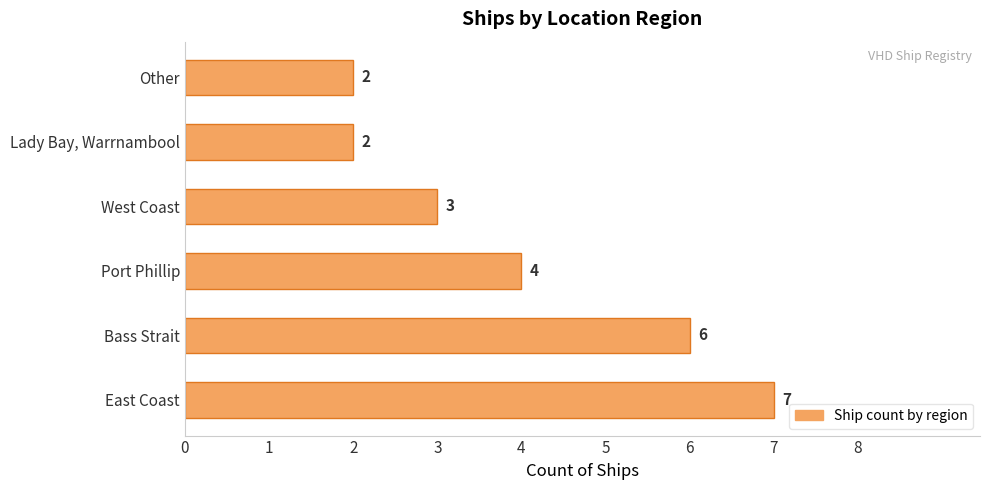

Which has a higher value, West Coast or East Coast?

East Coast